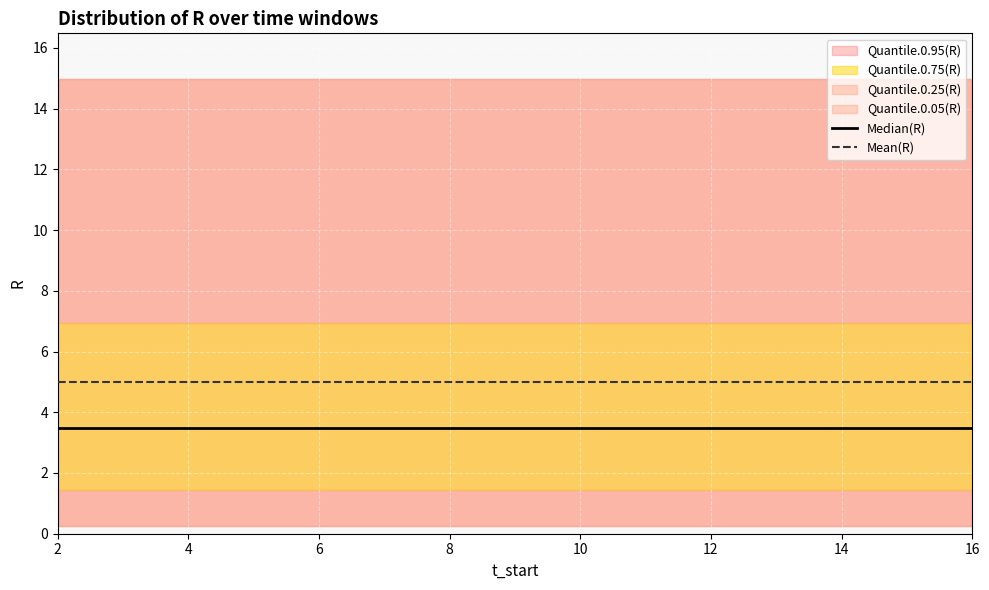

What is the minimum value for Mean(R)?

5.0